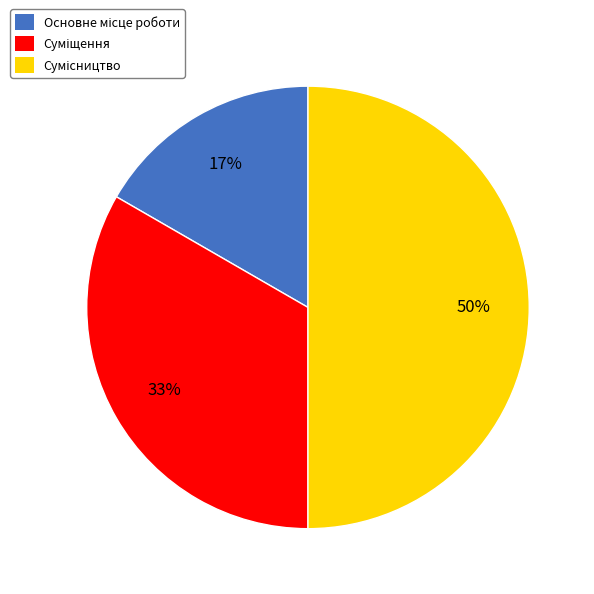

To the nearest percent, what is the average slice percentage?

33%